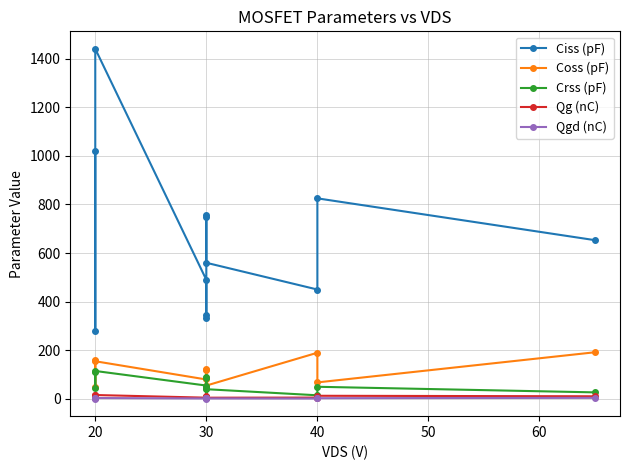

Where is the first local maximum for Crss (pF)?

20